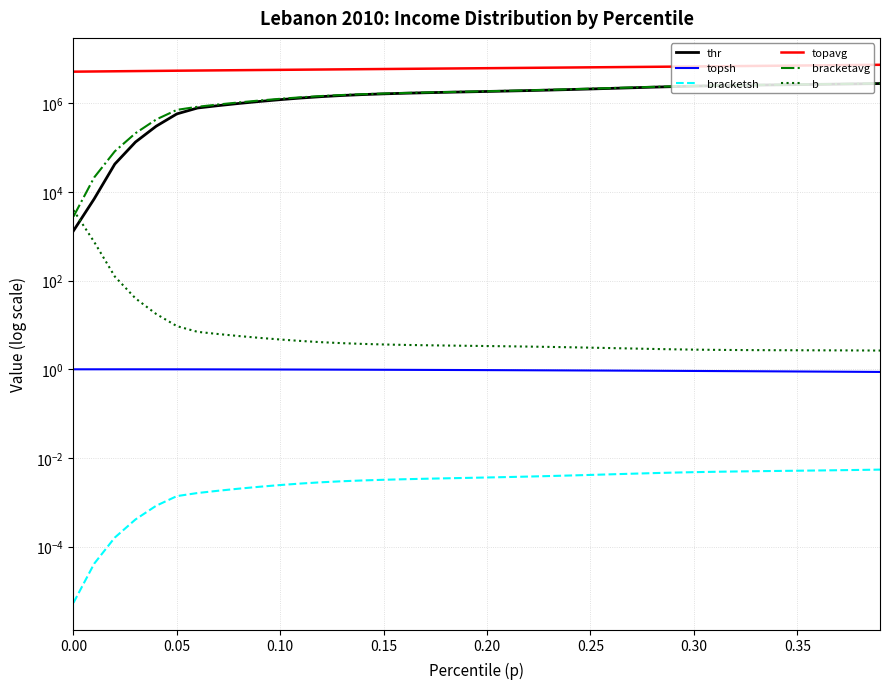

Does the chart have visible grid lines?

Yes